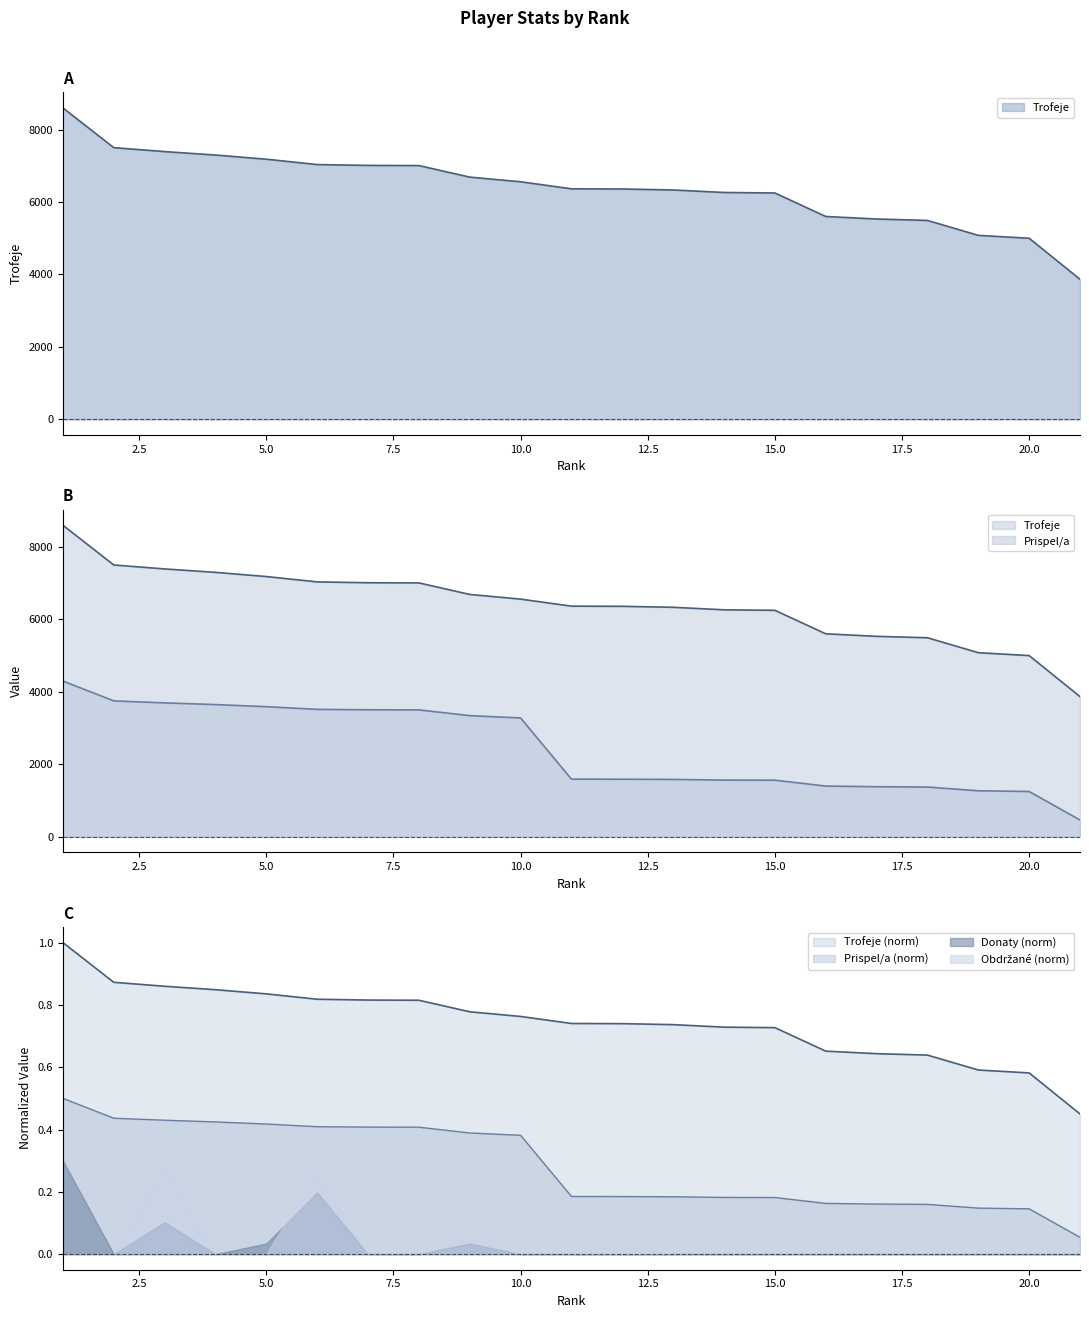

What is the difference between the maximum and second lowest values in the Trofeje series?

3596